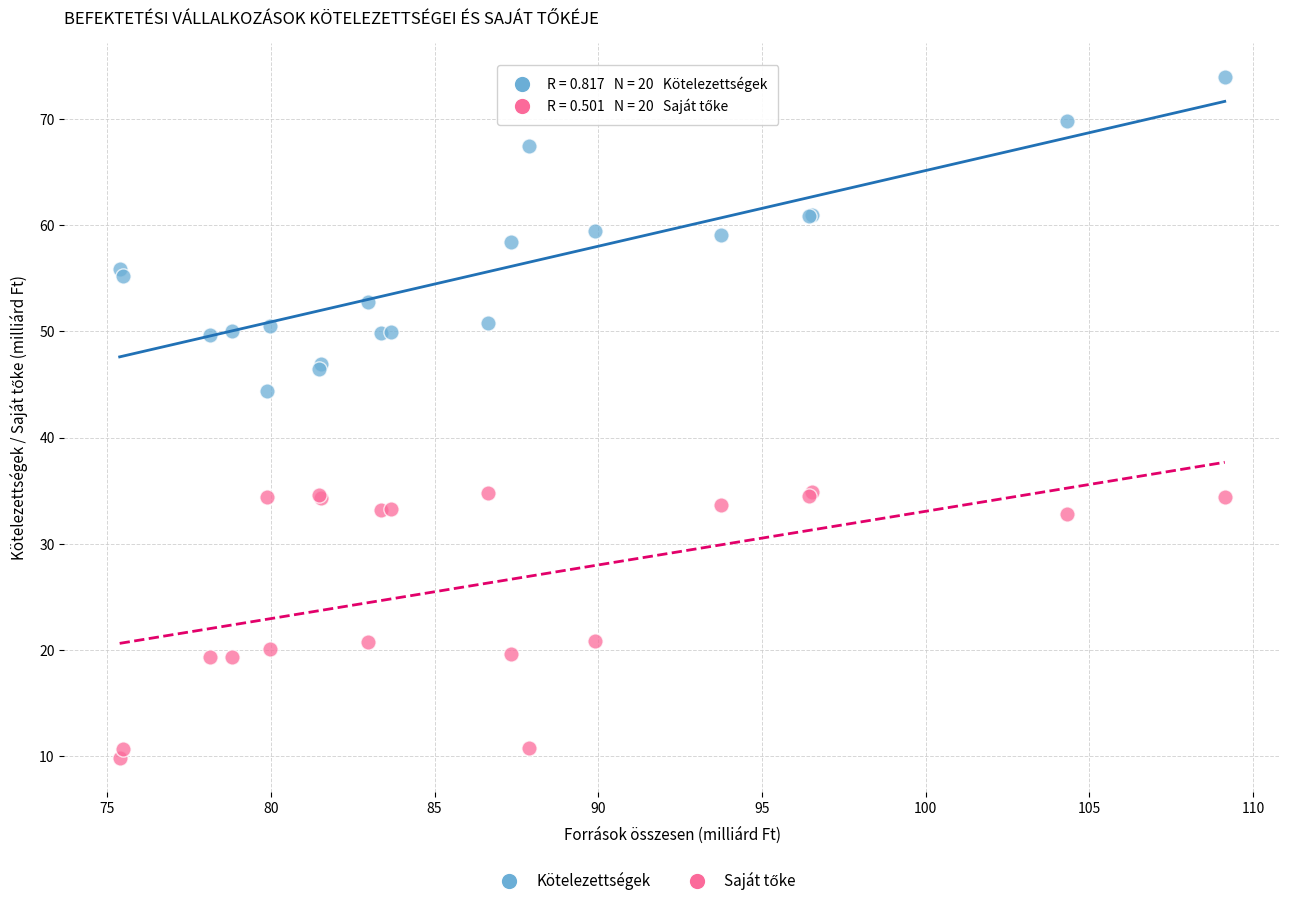

What is the X range (max minus min) for the scatter plot?

33.8